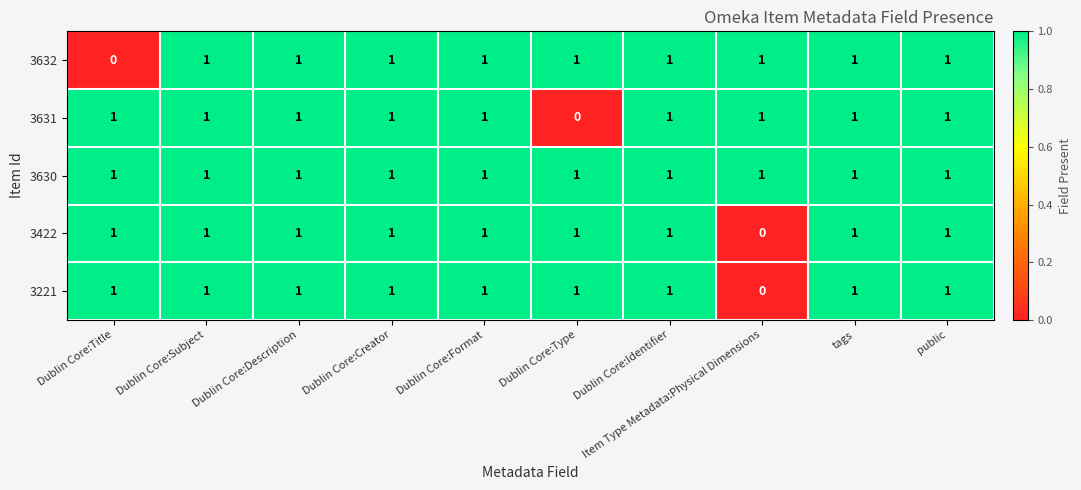

The 3631 series shows 1 at Dublin Core:Title. True or false?

True